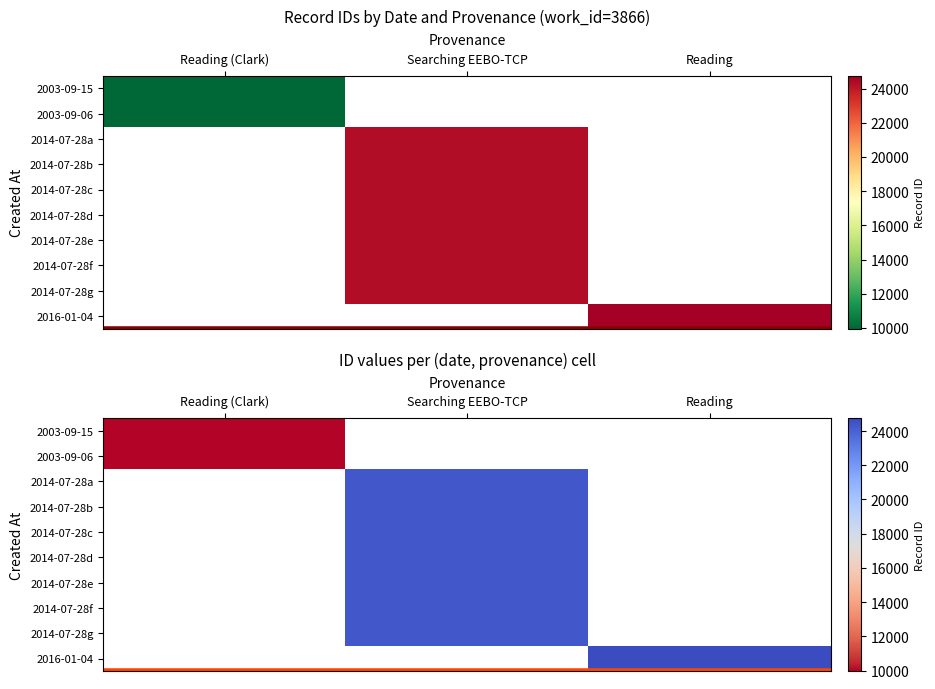

The 2003-09-15 series shows 9962.0 at Reading (Clark). True or false?

True